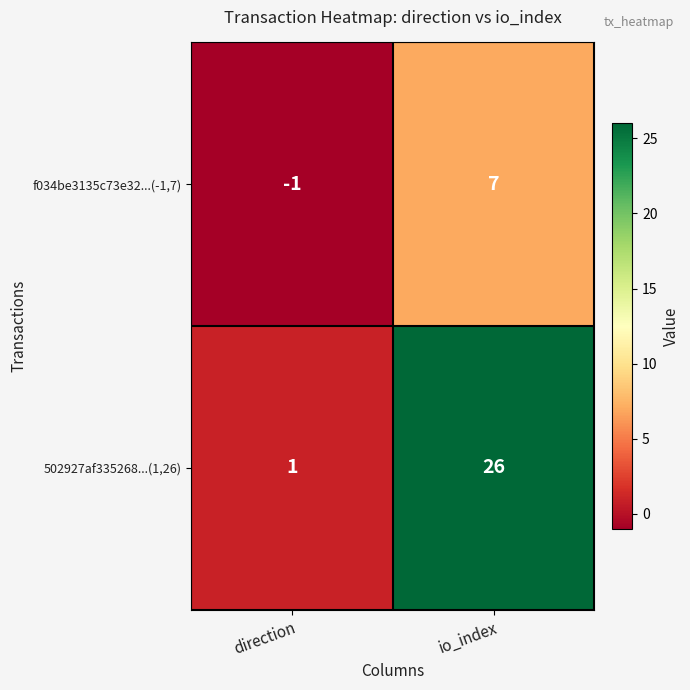

Which category has the lowest value in the f034be3135c73e32...(-1,7) series?

direction